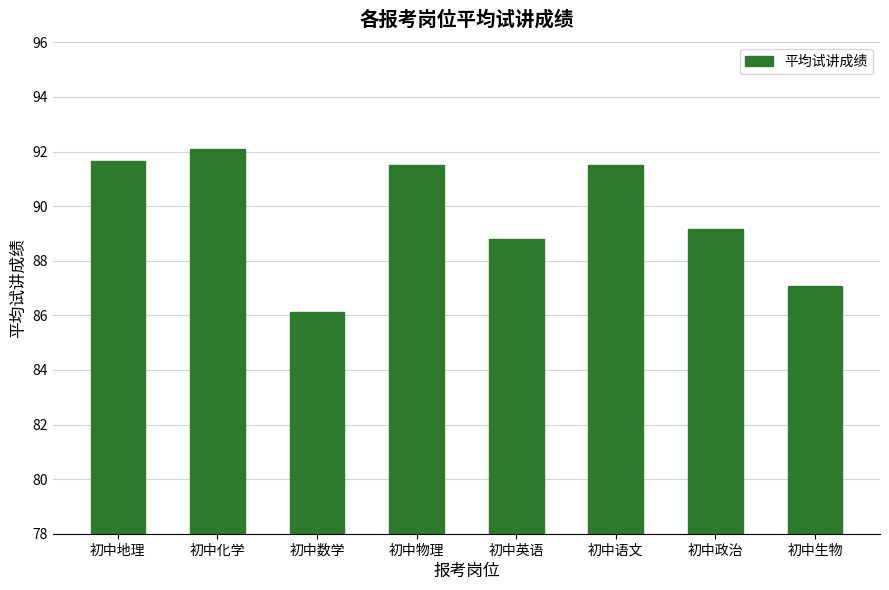

True or false: the data shows 91.5 at 初中物理.

True